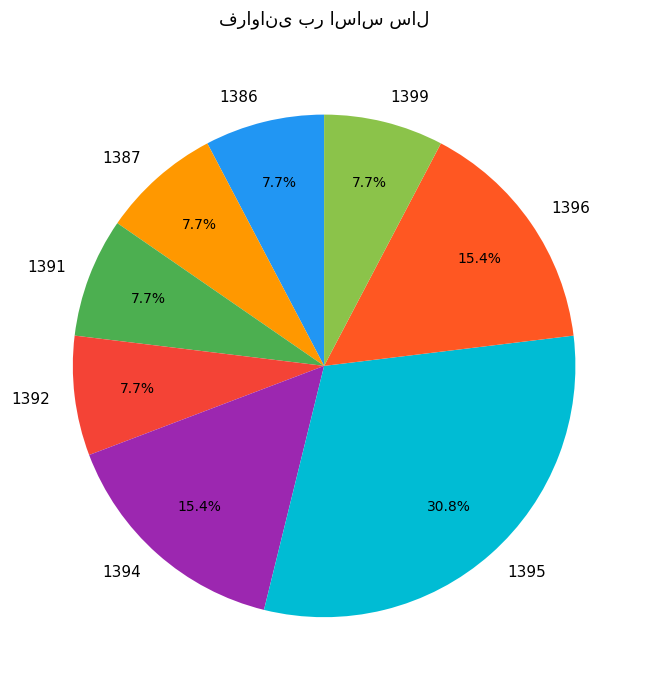

Is there a majority slice in this chart?

No